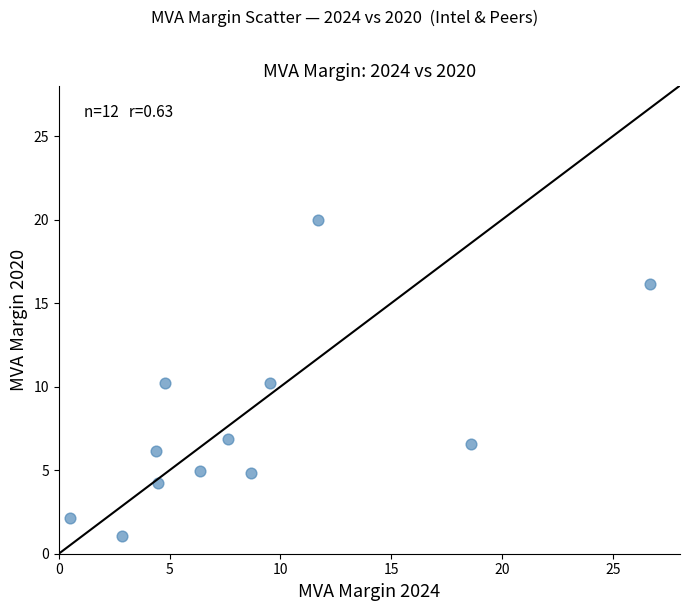

What is the average X value?

8.9